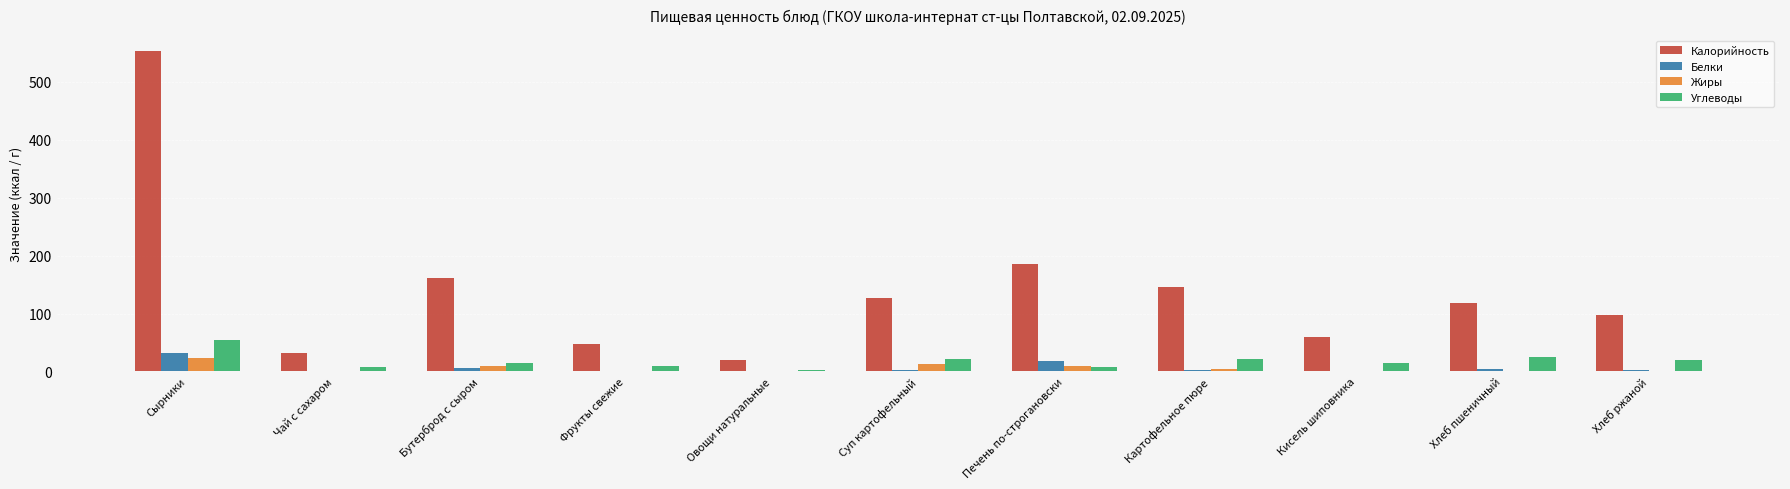

Which series changed the most between Овощи натуральные and Хлеб ржаной?

Калорийность